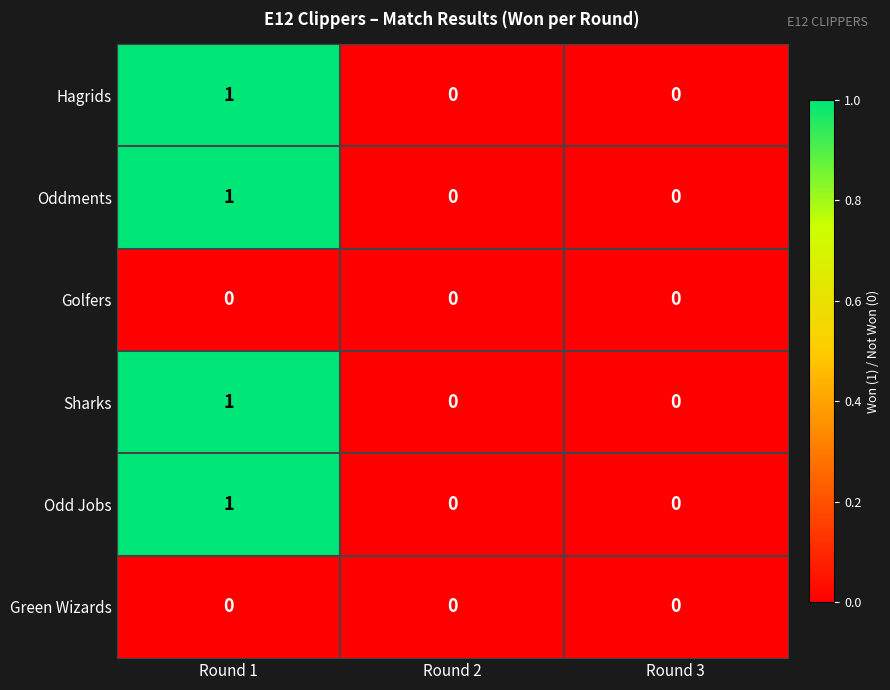

The value of Sharks at Round 1 is 1. True or false?

True